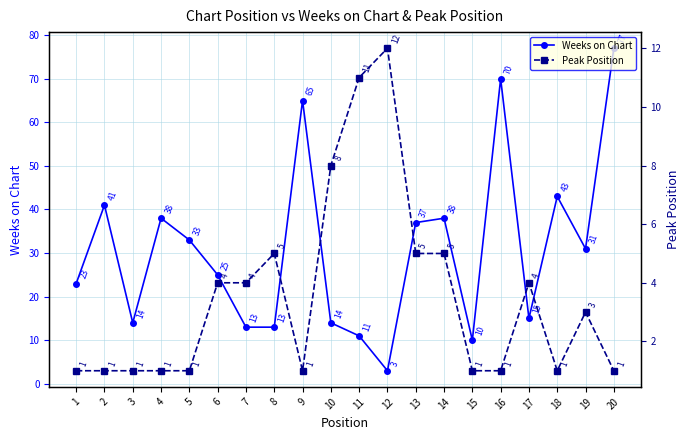

At which category is the sum across all series the highest?

20